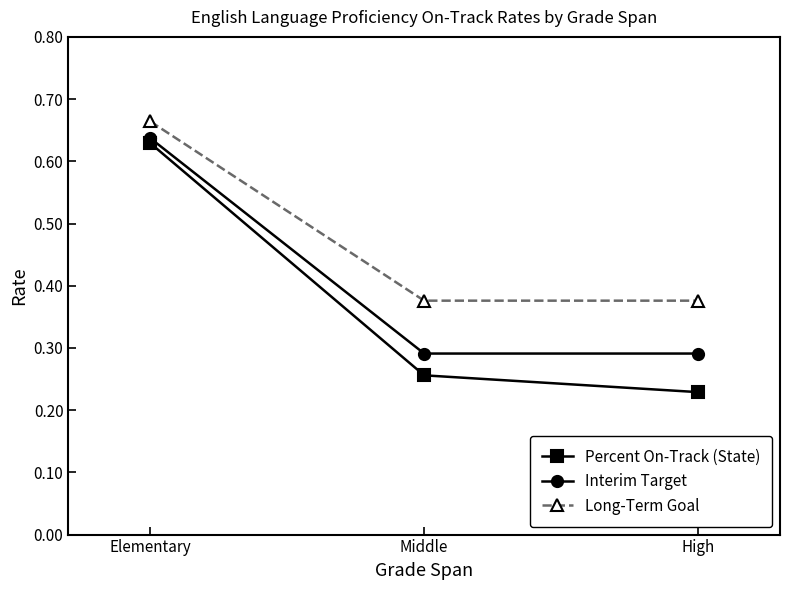

What is the total value across all series at High?

0.9